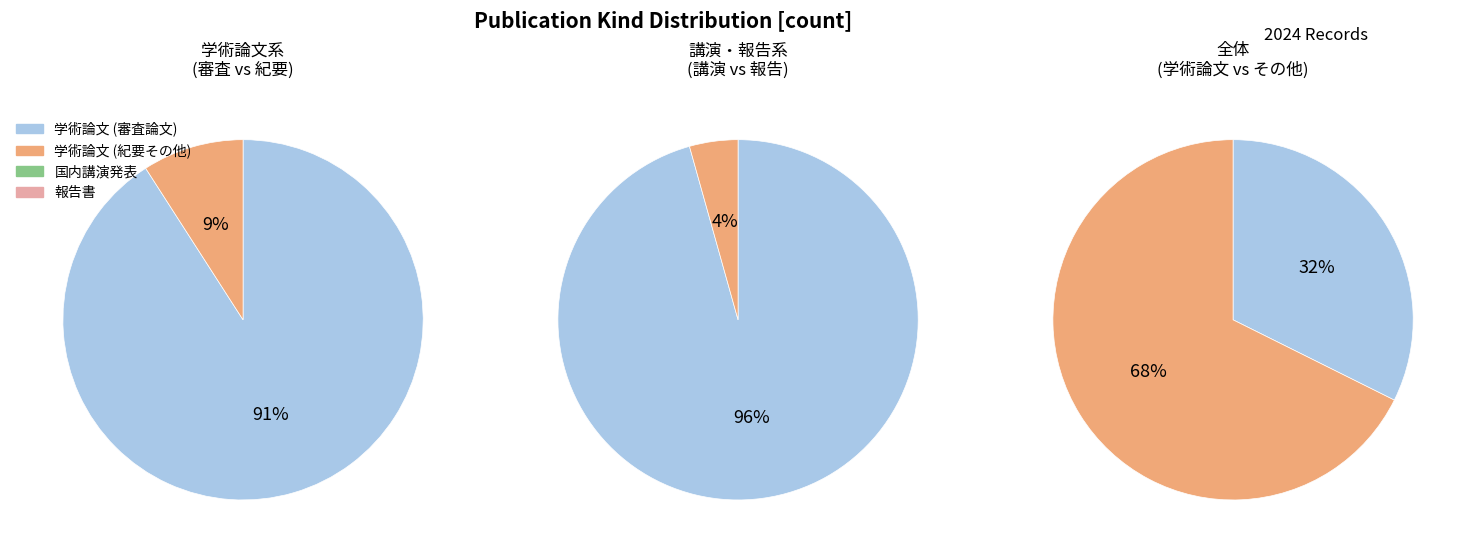

Do 国内講演発表 and 学術論文 (紀要その他) together represent more than half of the pie?

Yes